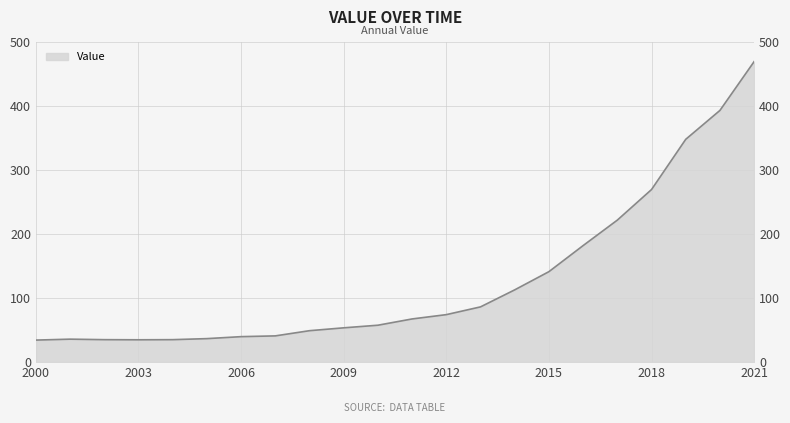

How many values are below 67?

11